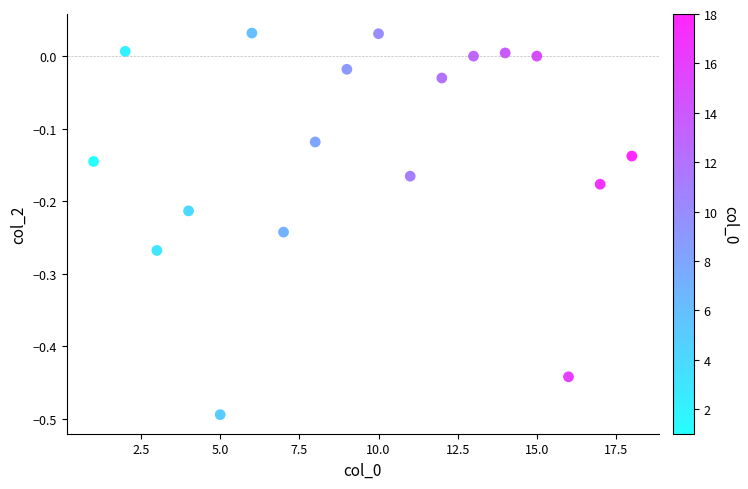

What is the range of X values (max minus min)?

17.0